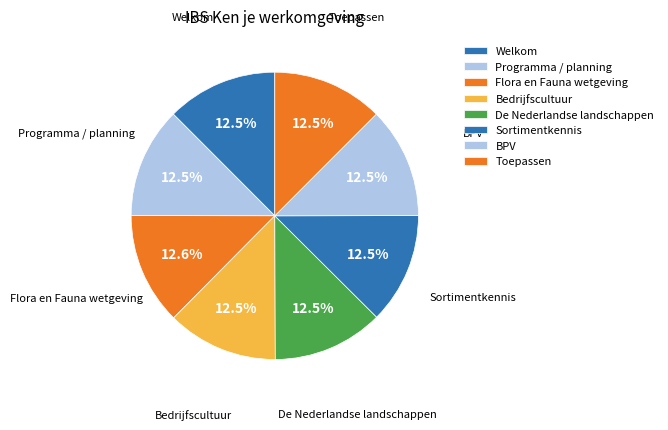

How many slices are in this pie chart?

8